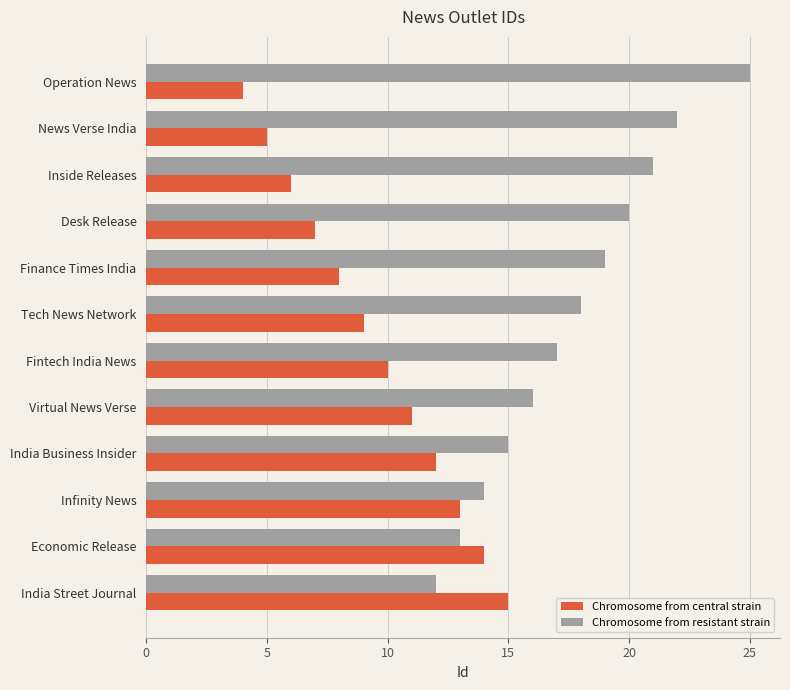

At which label is Chromosome from central strain closest to 9?

Tech News Network